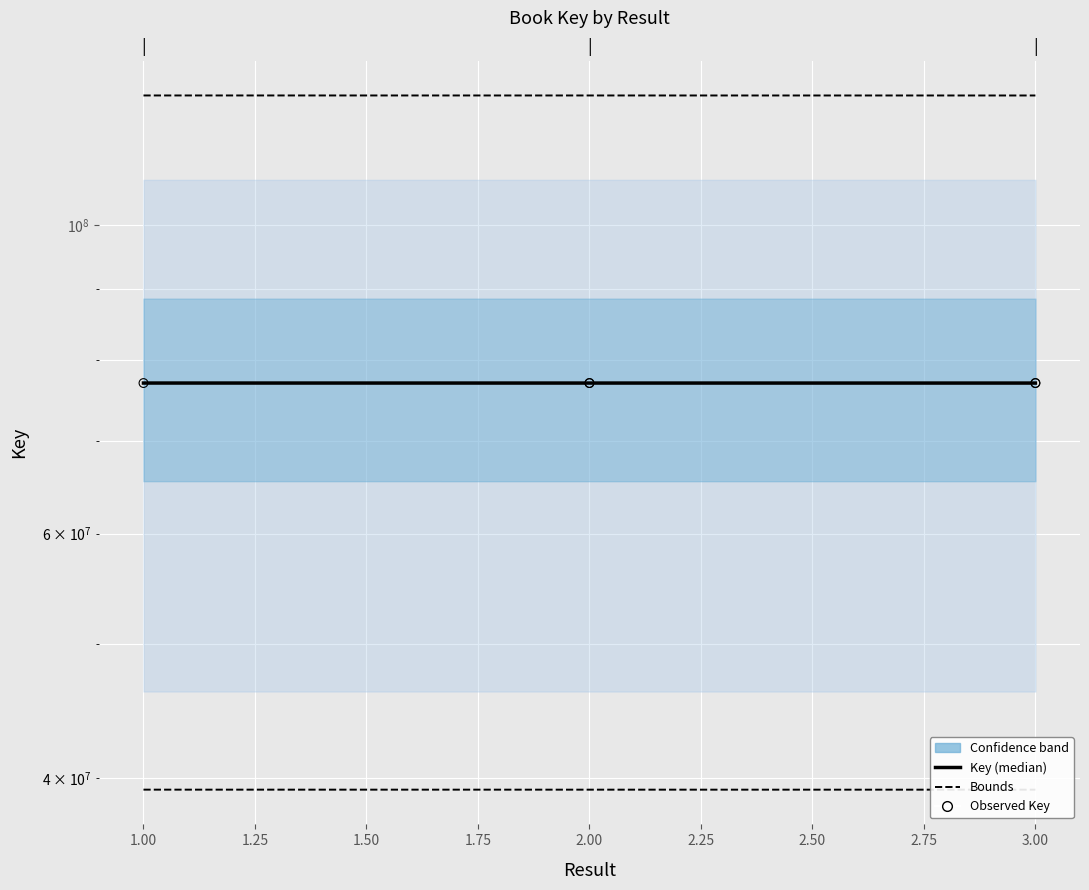

Approximately how many times larger is the value at 1 compared to 3?

1.0